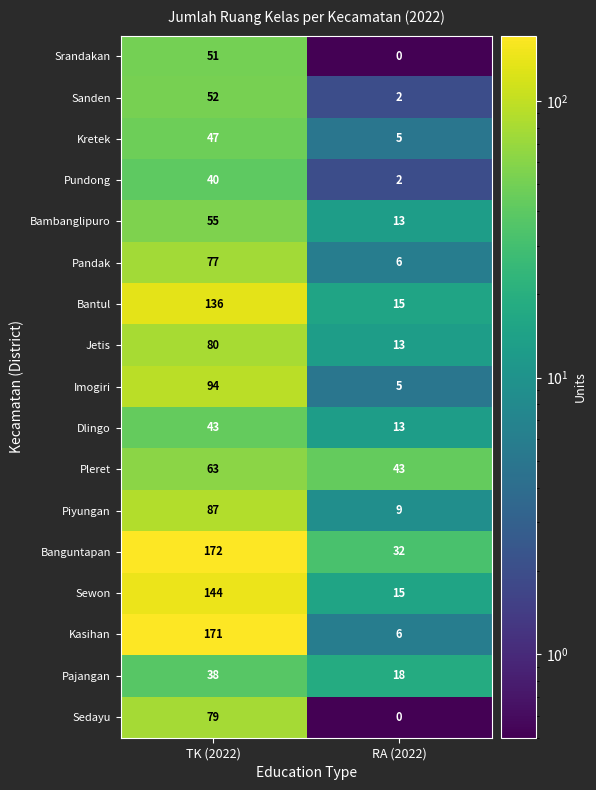

The Bantul series shows 136 at TK (2022). True or false?

True